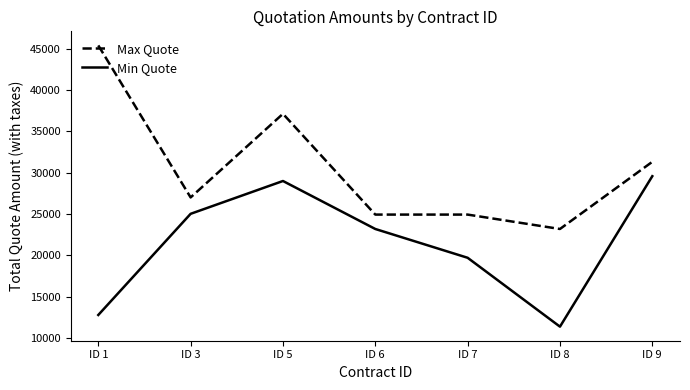

Reading left to right, transcribe all the data shown in this chart.

Max Quote: ID 1=45388.5	ID 3=27013.5	ID 5=37120.0	ID 6=24940.0	ID 7=24940.0	ID 8=23200.0	ID 9=31320.0
Min Quote: ID 1=12806.4	ID 3=25032.5	ID 5=29000.0	ID 6=23200.0	ID 7=19720.0	ID 8=11394.7	ID 9=29580.0